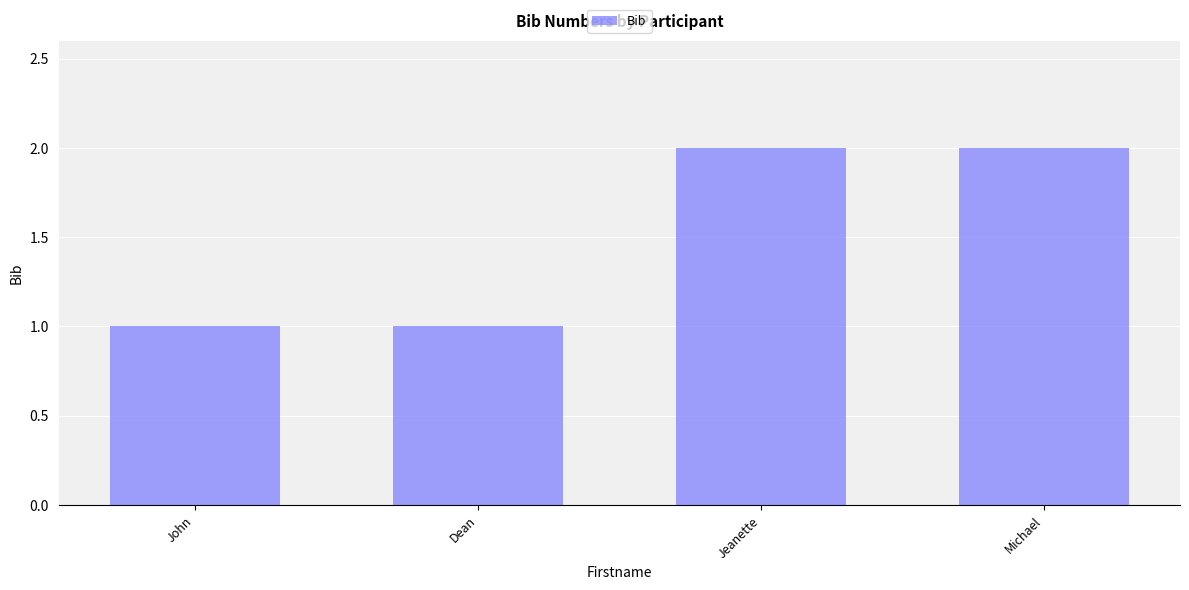

True or false: the data shows 4 at Jeanette.

False